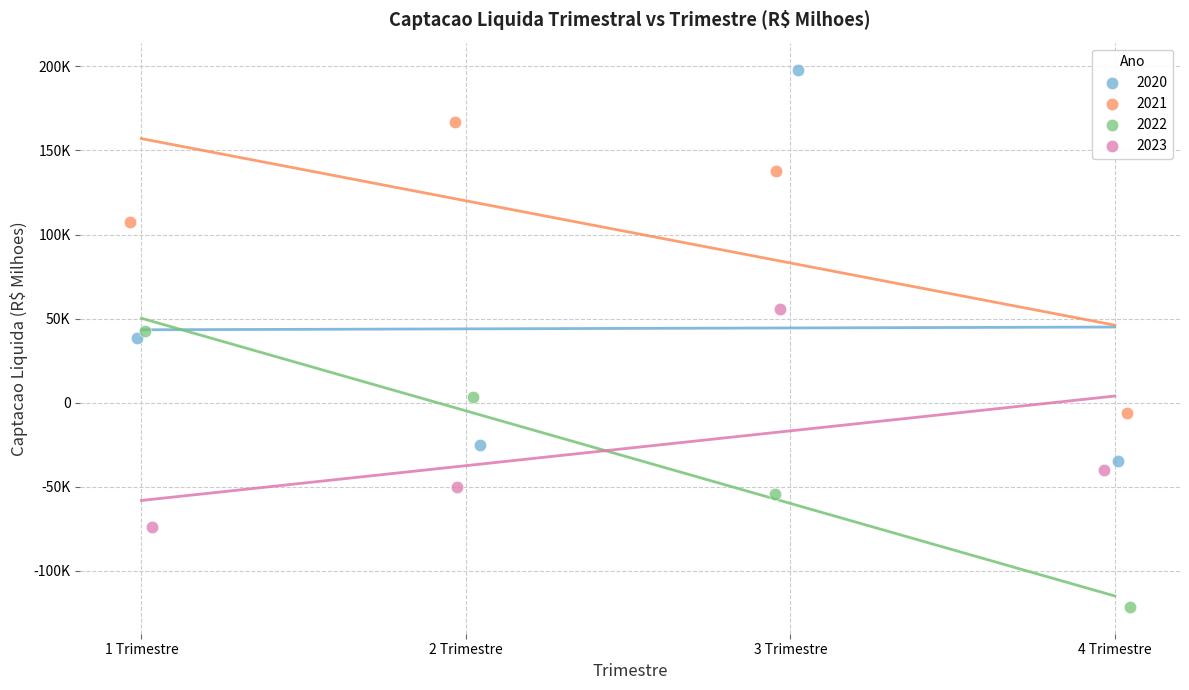

What are all the series names shown in the legend?

2020, 2021, 2022, 2023